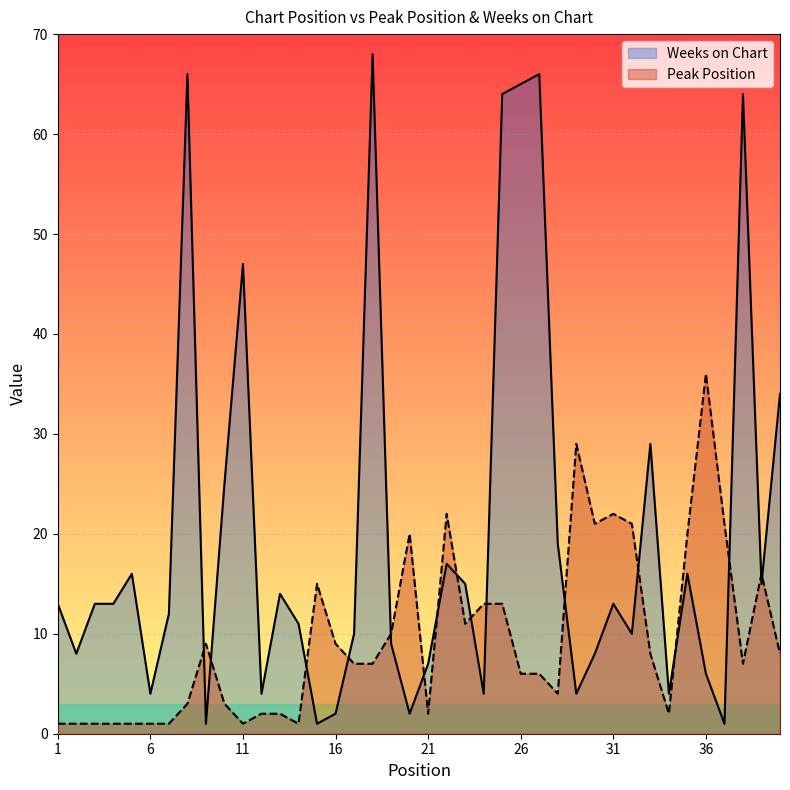

Which series has the largest total across all categories?

Weeks on Chart